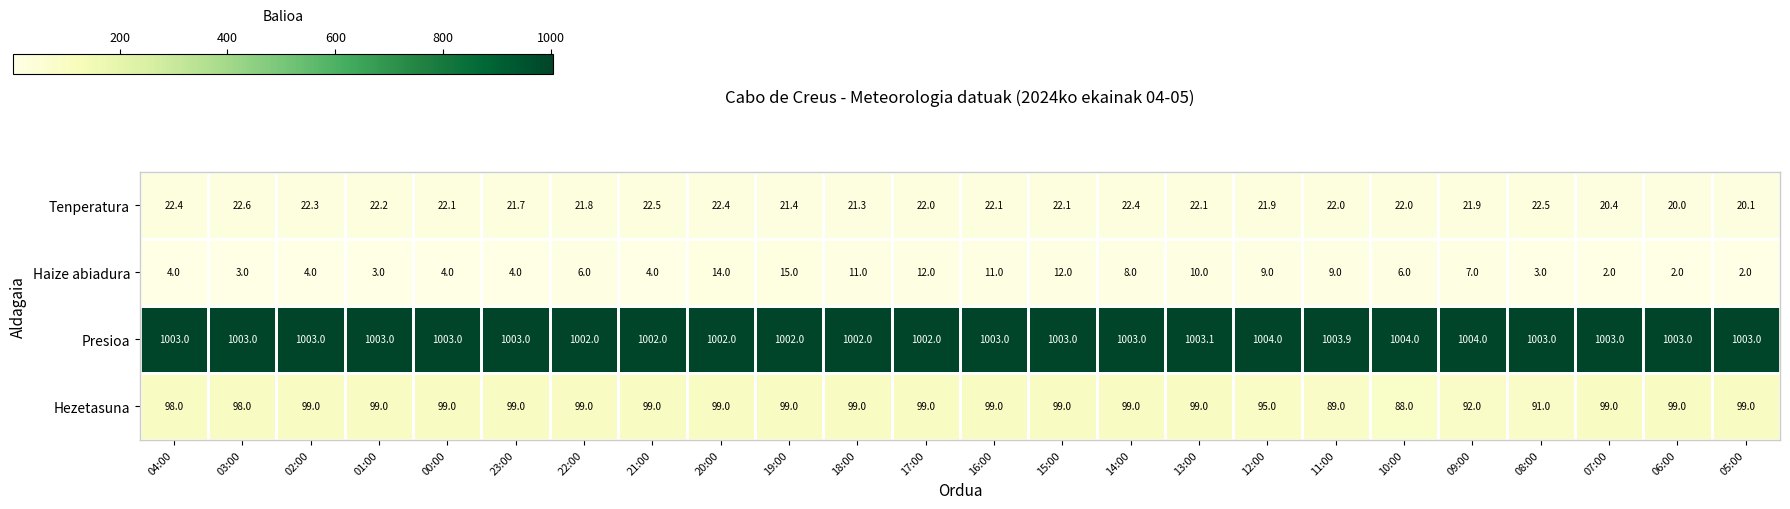

Is it true that Presioa equals 263.1 at 19:00?

False